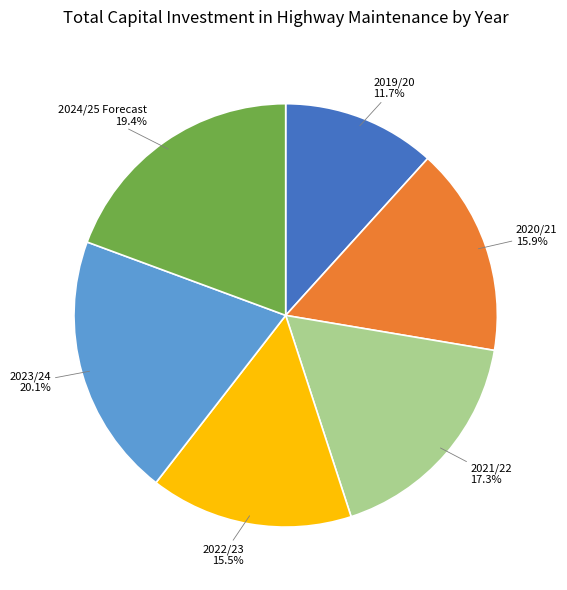

To the nearest percent, what percentage of the pie is 2021/22?

17%